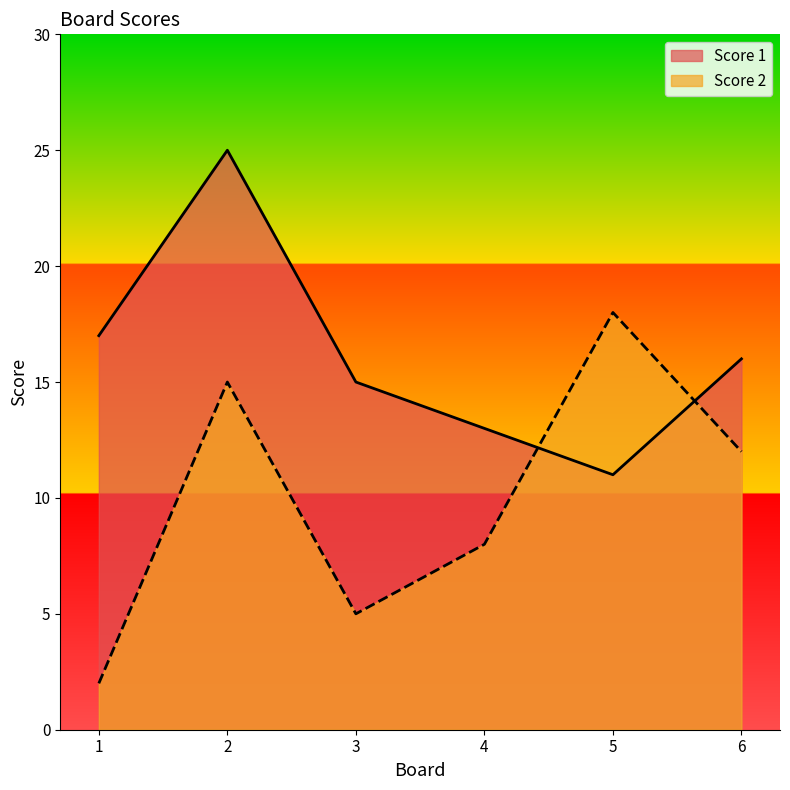

True or false: Score 2 has a value of 4 at 5.

False